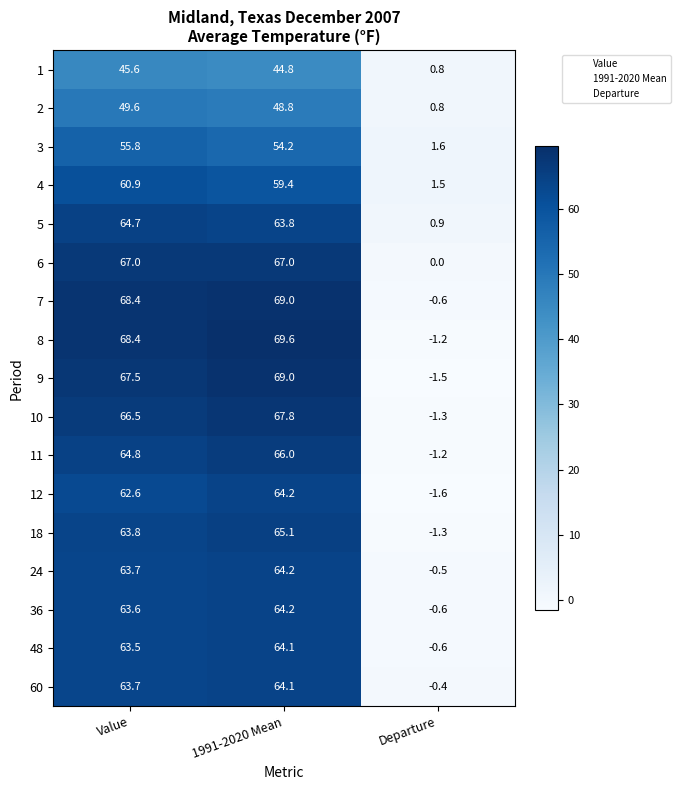

How many data points does each series have?

3